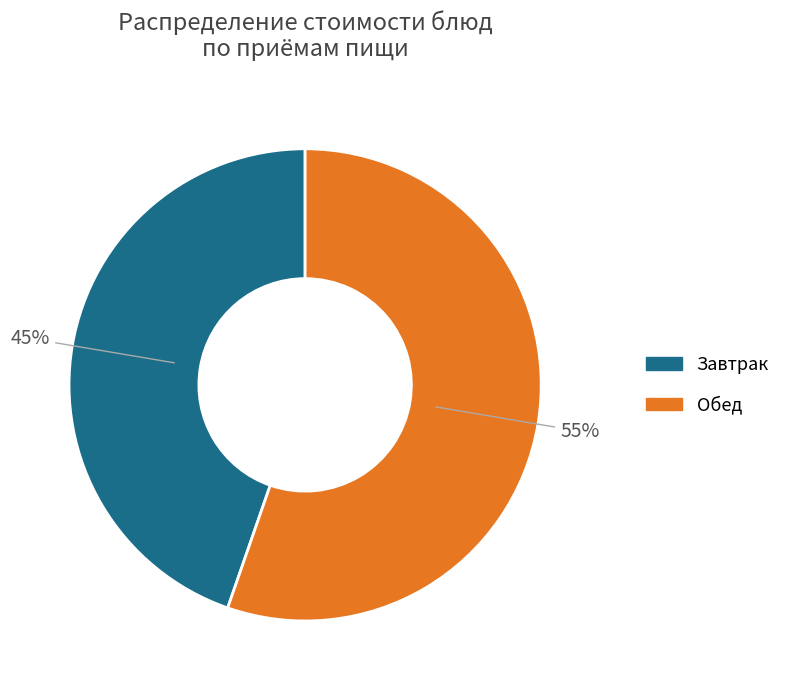

Is there a majority slice in this chart?

Yes